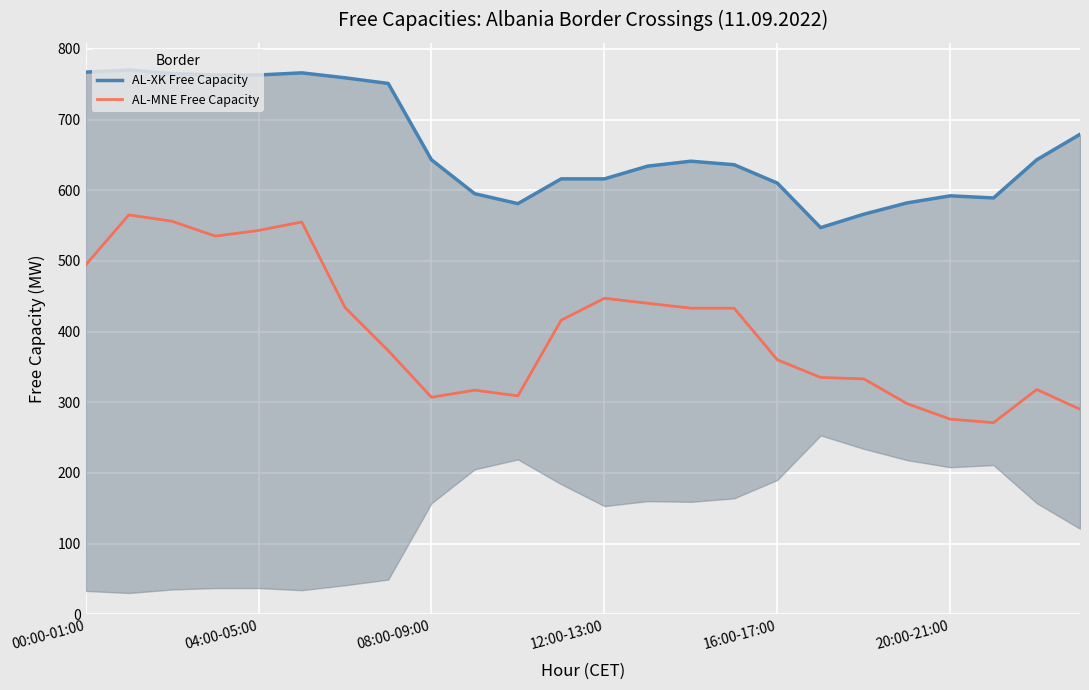

At which label does AL-MNE Free Capacity first exceed 416?

00:00-01:00